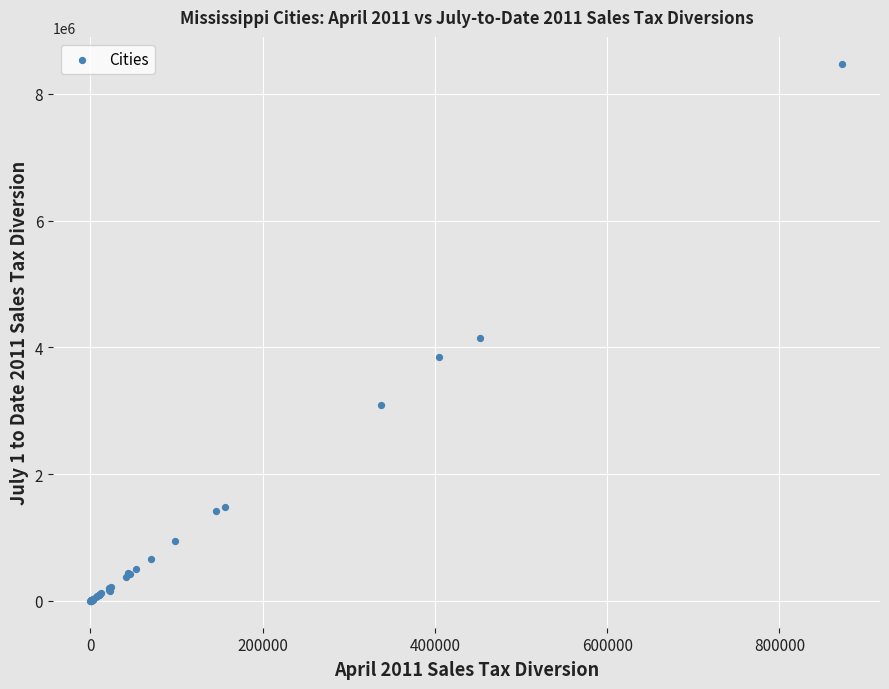

What Y value in the scatter plot is closest to 4237063?

4142965.9